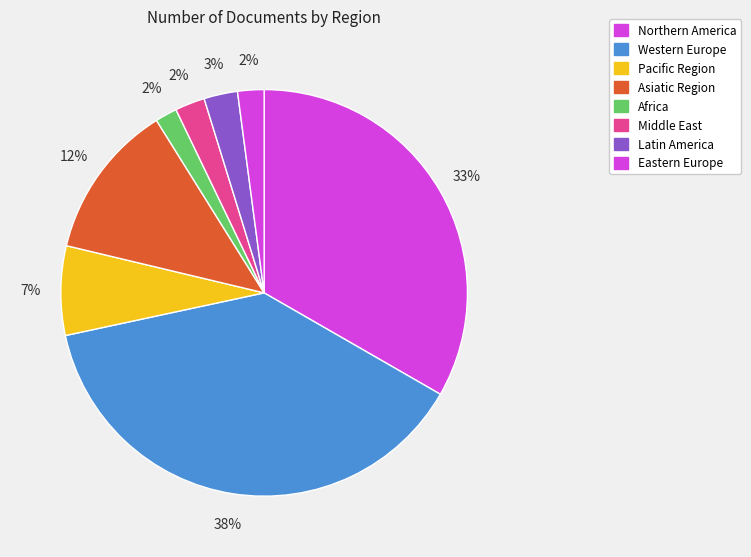

Is there a majority slice in this chart?

No